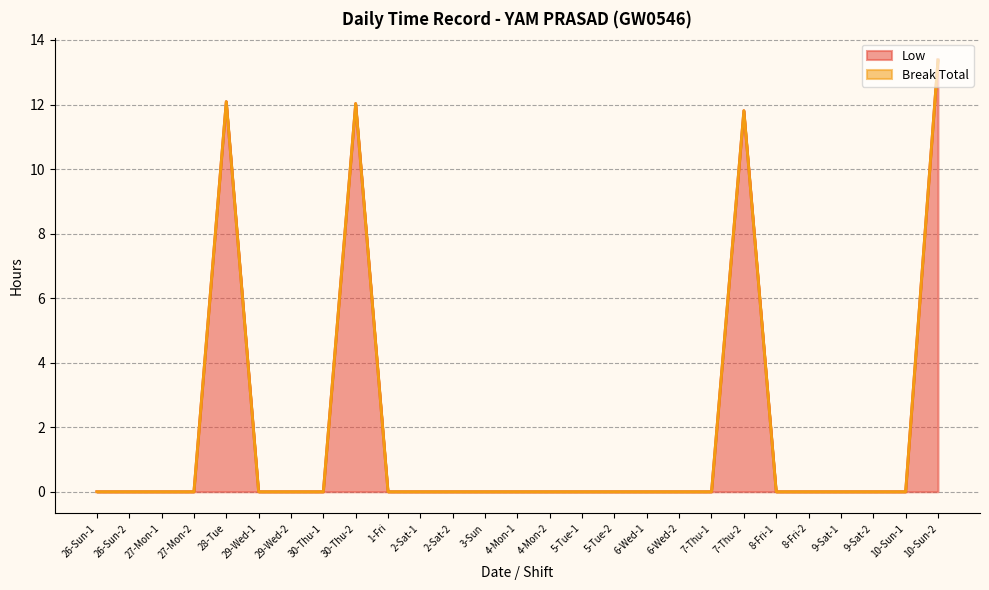

Is it true that the value at 27-Mon-2 is 0.0?

True